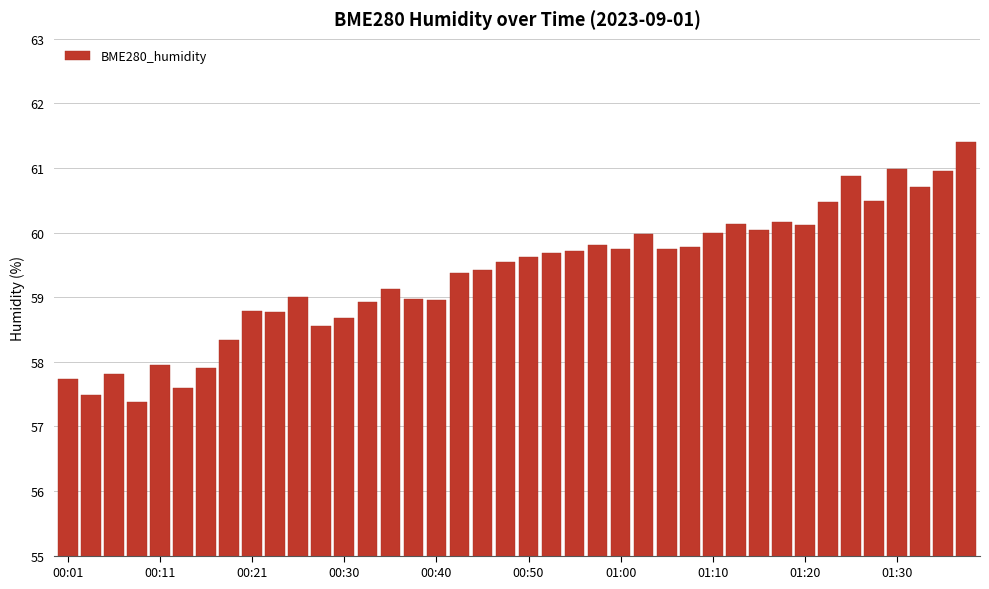

What is the smallest value displayed?

57.4